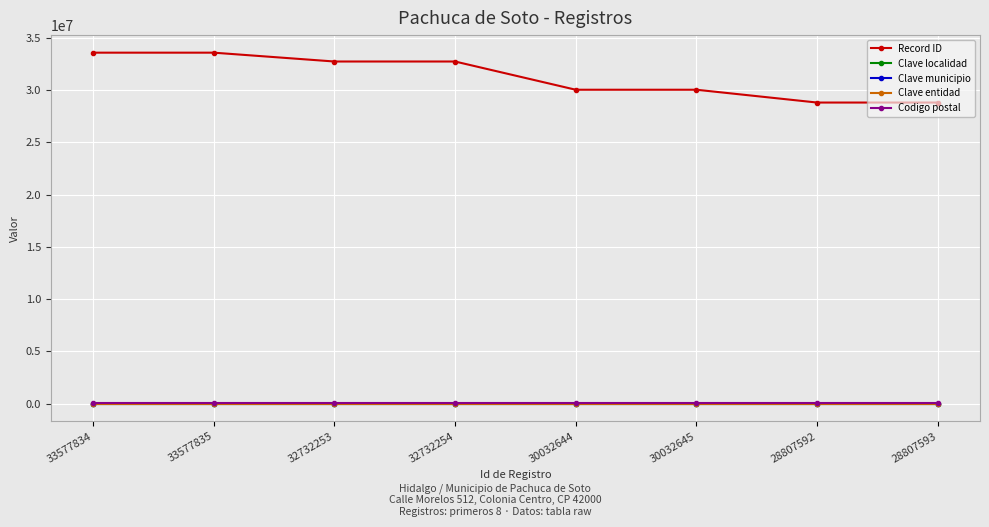

Is this an area chart (filled region under the line)?

No